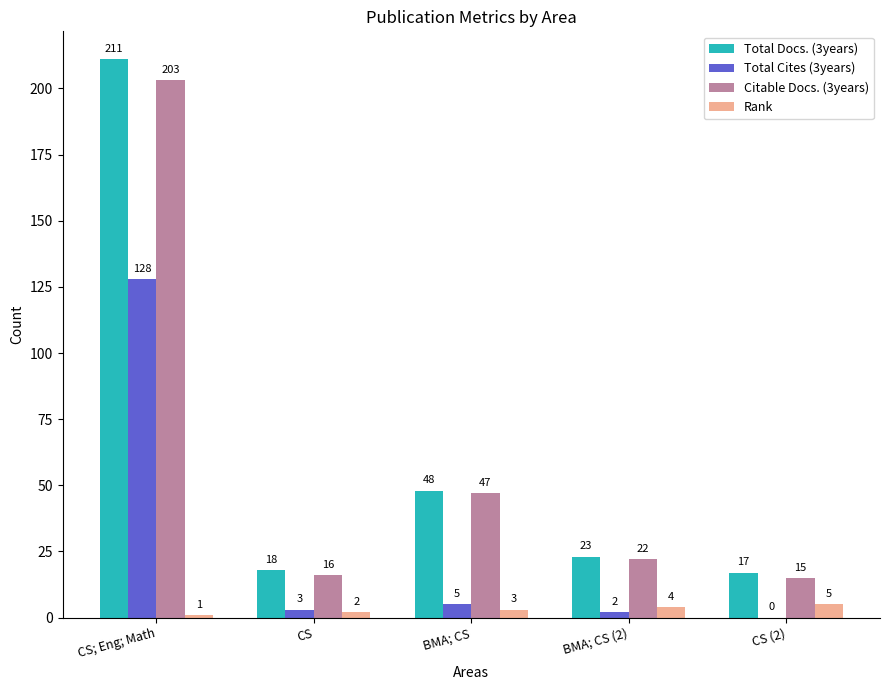

True or false: Rank has a value of 2 at CS.

True